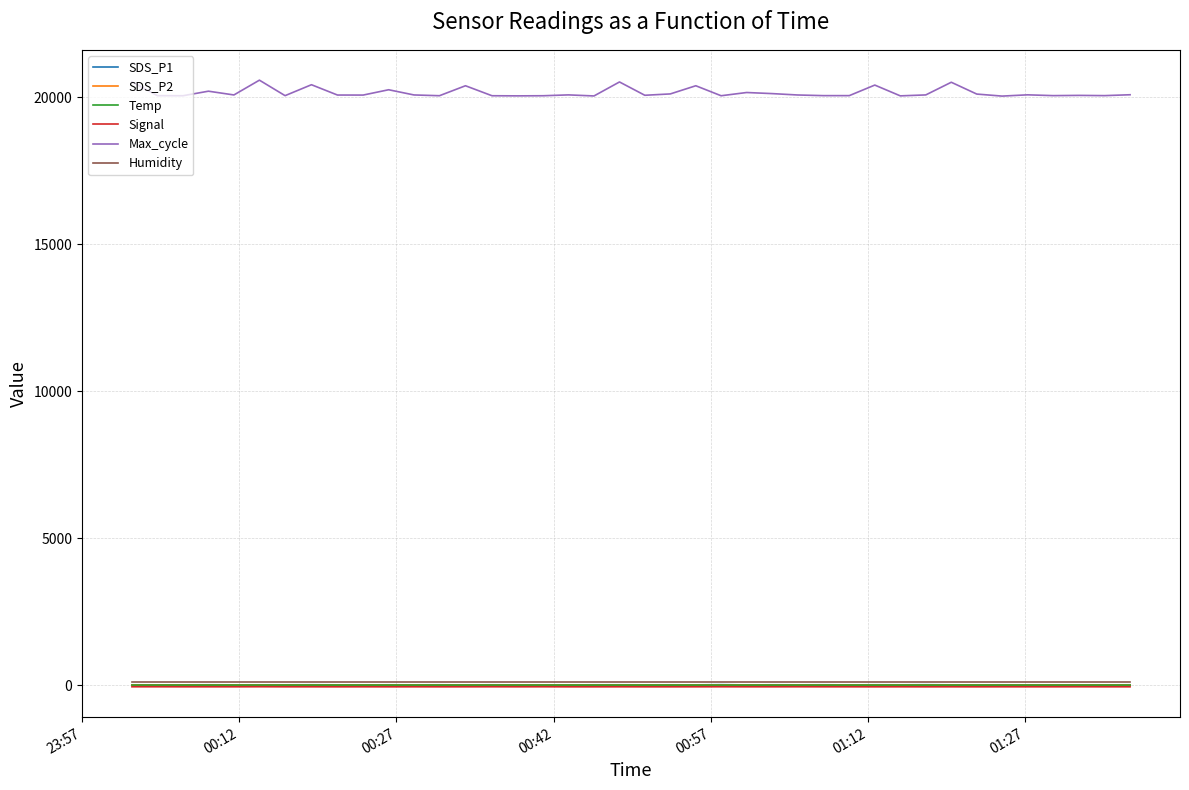

What are all the series names shown in the legend?

SDS_P1, SDS_P2, Temp, Signal, Max_cycle, Humidity